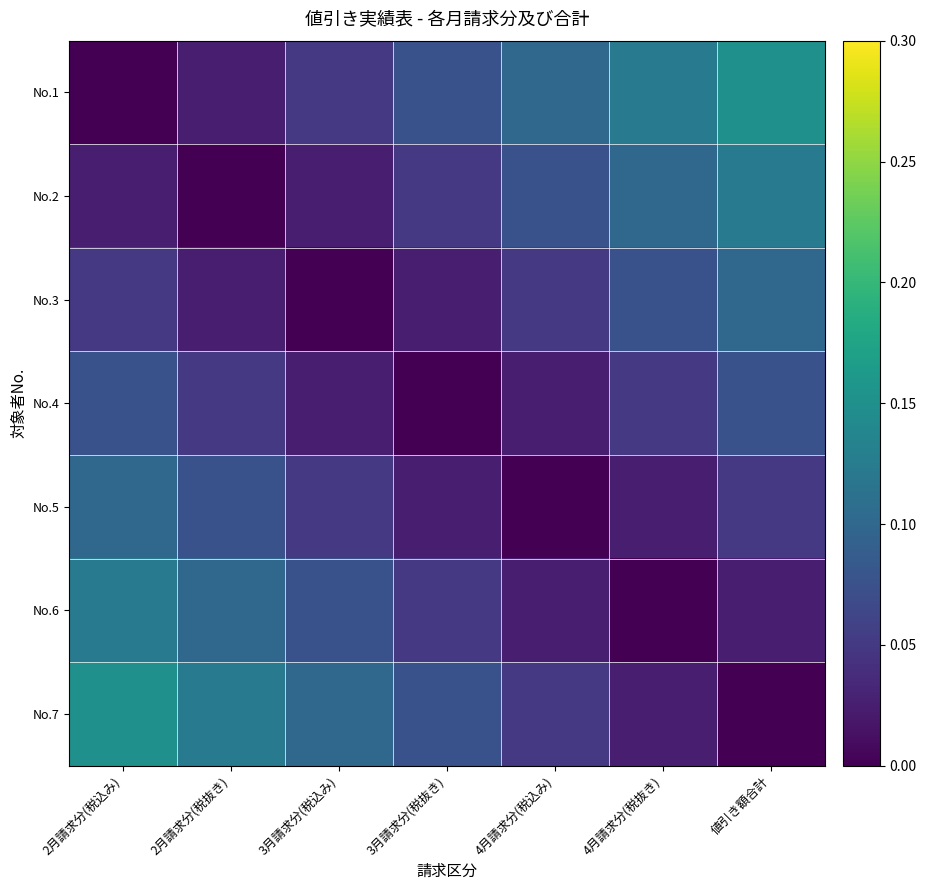

At how many categories does at least one series exceed 0?

7